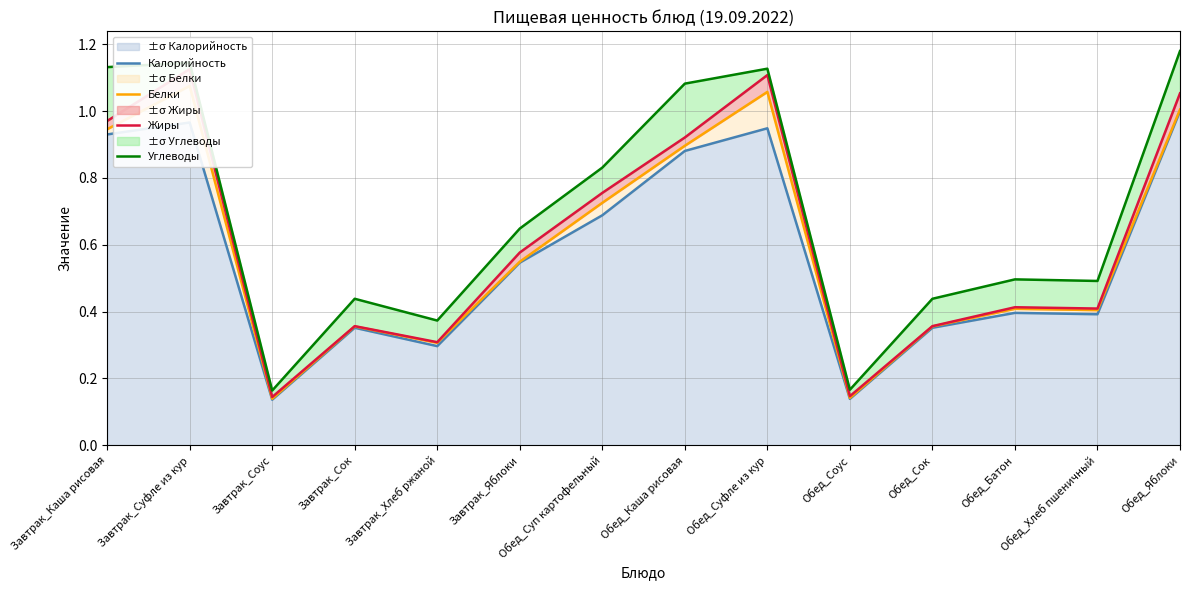

Reading left to right, transcribe all the data shown in this chart.

Калорийность: Завтрак_Каша рисовая=0.9	Завтрак_Суфле из кур=1.0	Завтрак_Соус=0.1	Завтрак_Сок=0.4	Завтрак_Хлеб ржаной=0.3	Завтрак_Яблоки=0.5	Обед_Суп картофельный=0.7	Обед_Каша рисовая=0.9	Обед_Суфле из кур=0.9	Обед_Соус=0.1	Обед_Сок=0.4	Обед_Батон=0.4	Обед_Хлеб пшеничный=0.4	Обед_Яблоки=1.0
Белки: Завтрак_Каша рисовая=0.9	Завтрак_Суфле из кур=1.1	Завтрак_Соус=0.1	Завтрак_Сок=0.4	Завтрак_Хлеб ржаной=0.3	Завтрак_Яблоки=0.5	Обед_Суп картофельный=0.7	Обед_Каша рисовая=0.9	Обед_Суфле из кур=1.1	Обед_Соус=0.1	Обед_Сок=0.4	Обед_Батон=0.4	Обед_Хлеб пшеничный=0.4	Обед_Яблоки=1.0
Жиры: Завтрак_Каша рисовая=1.0	Завтрак_Суфле из кур=1.1	Завтрак_Соус=0.1	Завтрак_Сок=0.4	Завтрак_Хлеб ржаной=0.3	Завтрак_Яблоки=0.6	Обед_Суп картофельный=0.8	Обед_Каша рисовая=0.9	Обед_Суфле из кур=1.1	Обед_Соус=0.1	Обед_Сок=0.4	Обед_Батон=0.4	Обед_Хлеб пшеничный=0.4	Обед_Яблоки=1.1
Углеводы: Завтрак_Каша рисовая=1.1	Завтрак_Суфле из кур=1.1	Завтрак_Соус=0.2	Завтрак_Сок=0.4	Завтрак_Хлеб ржаной=0.4	Завтрак_Яблоки=0.6	Обед_Суп картофельный=0.8	Обед_Каша рисовая=1.1	Обед_Суфле из кур=1.1	Обед_Соус=0.2	Обед_Сок=0.4	Обед_Батон=0.5	Обед_Хлеб пшеничный=0.5	Обед_Яблоки=1.2